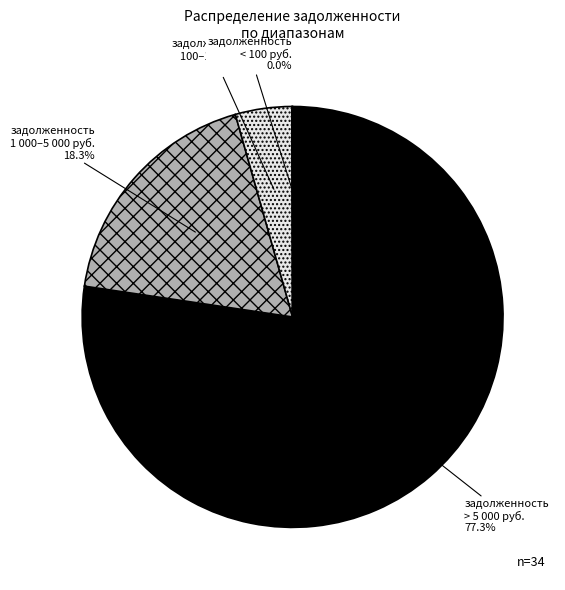

Is the sum of задолженность > 5 000 руб. and задолженность 1 000–5 000 руб. greater than half?

Yes